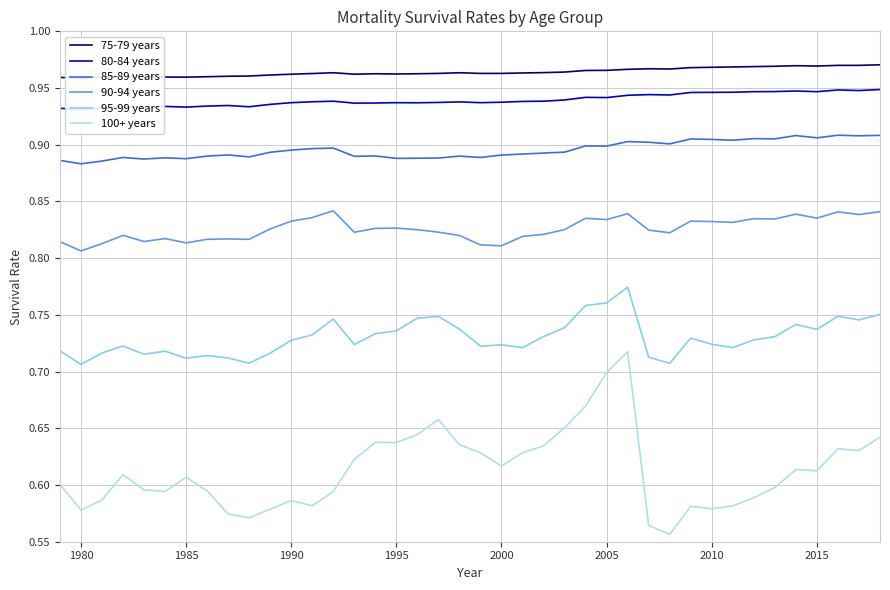

Reading left to right, transcribe all the data shown in this chart.

75-79 years: 1.0	1.0	1.0	1.0	1.0	1.0	1.0	1.0	1.0	1.0	1.0	1.0	1.0	1.0	1.0	1.0	1.0	1.0	1.0	1.0	1.0	1.0	1.0	1.0	1.0	1.0	1.0	1.0	1.0	1.0	1.0	1.0	1.0	1.0	1.0	1.0	1.0	1.0	1.0	1.0
80-84 years: 0.9	0.9	0.9	0.9	0.9	0.9	0.9	0.9	0.9	0.9	0.9	0.9	0.9	0.9	0.9	0.9	0.9	0.9	0.9	0.9	0.9	0.9	0.9	0.9	0.9	0.9	0.9	0.9	0.9	0.9	0.9	0.9	0.9	0.9	0.9	0.9	0.9	0.9	0.9	0.9
85-89 years: 0.9	0.9	0.9	0.9	0.9	0.9	0.9	0.9	0.9	0.9	0.9	0.9	0.9	0.9	0.9	0.9	0.9	0.9	0.9	0.9	0.9	0.9	0.9	0.9	0.9	0.9	0.9	0.9	0.9	0.9	0.9	0.9	0.9	0.9	0.9	0.9	0.9	0.9	0.9	0.9
90-94 years: 0.8	0.8	0.8	0.8	0.8	0.8	0.8	0.8	0.8	0.8	0.8	0.8	0.8	0.8	0.8	0.8	0.8	0.8	0.8	0.8	0.8	0.8	0.8	0.8	0.8	0.8	0.8	0.8	0.8	0.8	0.8	0.8	0.8	0.8	0.8	0.8	0.8	0.8	0.8	0.8
95-99 years: 0.7	0.7	0.7	0.7	0.7	0.7	0.7	0.7	0.7	0.7	0.7	0.7	0.7	0.7	0.7	0.7	0.7	0.7	0.7	0.7	0.7	0.7	0.7	0.7	0.7	0.8	0.8	0.8	0.7	0.7	0.7	0.7	0.7	0.7	0.7	0.7	0.7	0.7	0.7	0.8
100+ years: 0.6	0.6	0.6	0.6	0.6	0.6	0.6	0.6	0.6	0.6	0.6	0.6	0.6	0.6	0.6	0.6	0.6	0.6	0.7	0.6	0.6	0.6	0.6	0.6	0.7	0.7	0.7	0.7	0.6	0.6	0.6	0.6	0.6	0.6	0.6	0.6	0.6	0.6	0.6	0.6